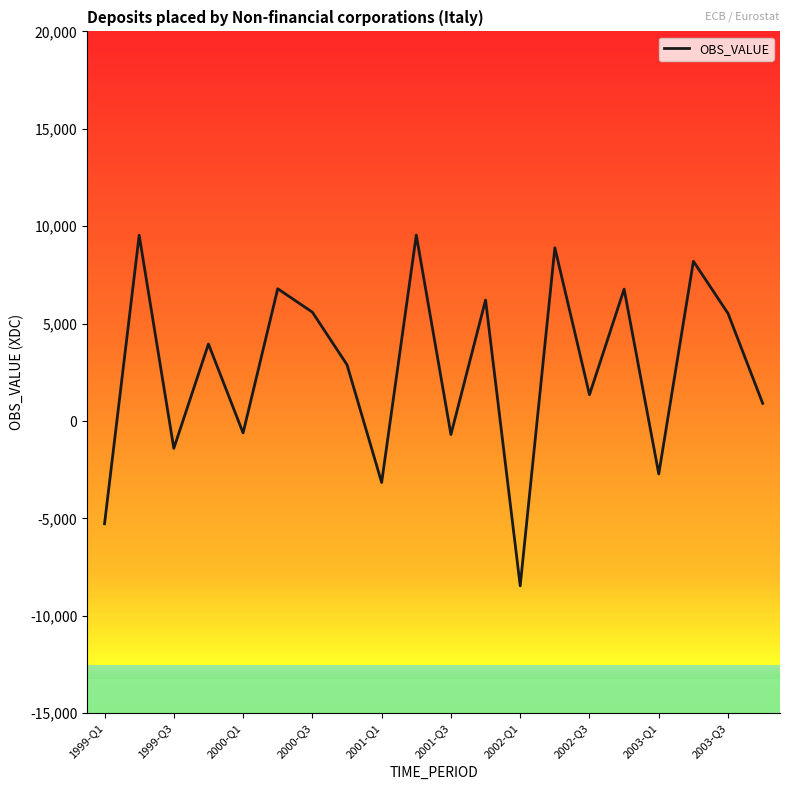

What is the smallest value displayed?

-8461